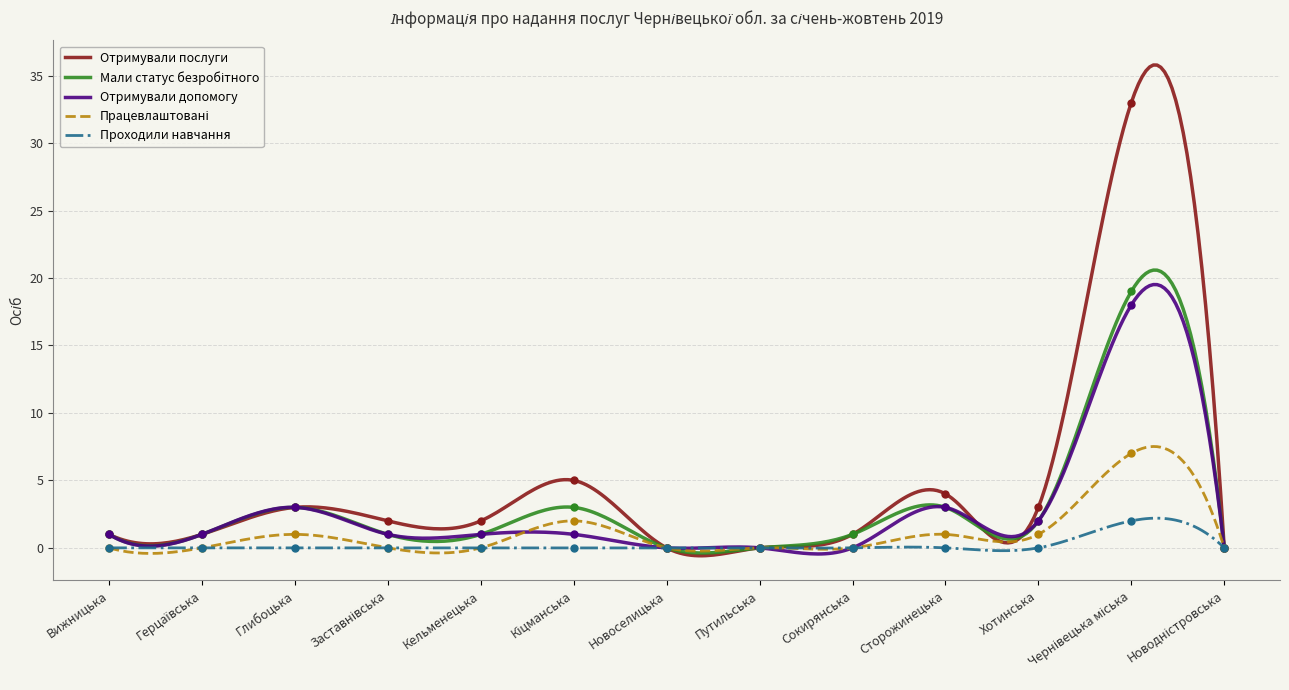

Rank the series by their maximum value, from lowest to highest.

Проходили навчання, Працевлаштовані, Отримували допомогу, Мали статус безробітного, Отримували послуги